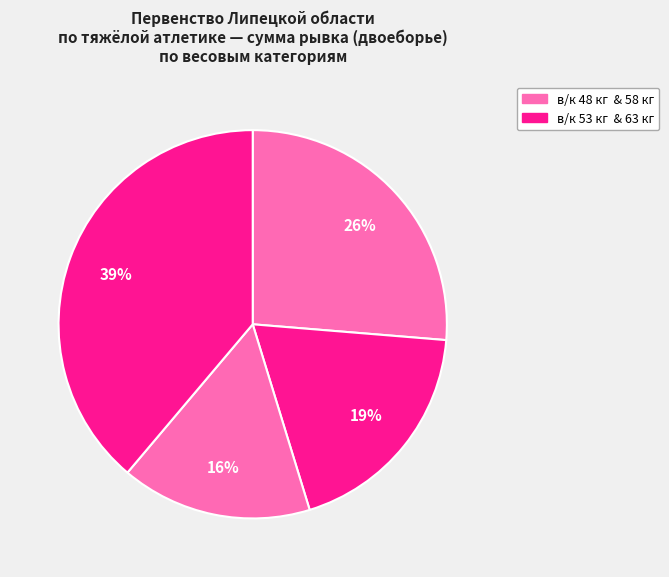

How many segments does this pie chart have?

4